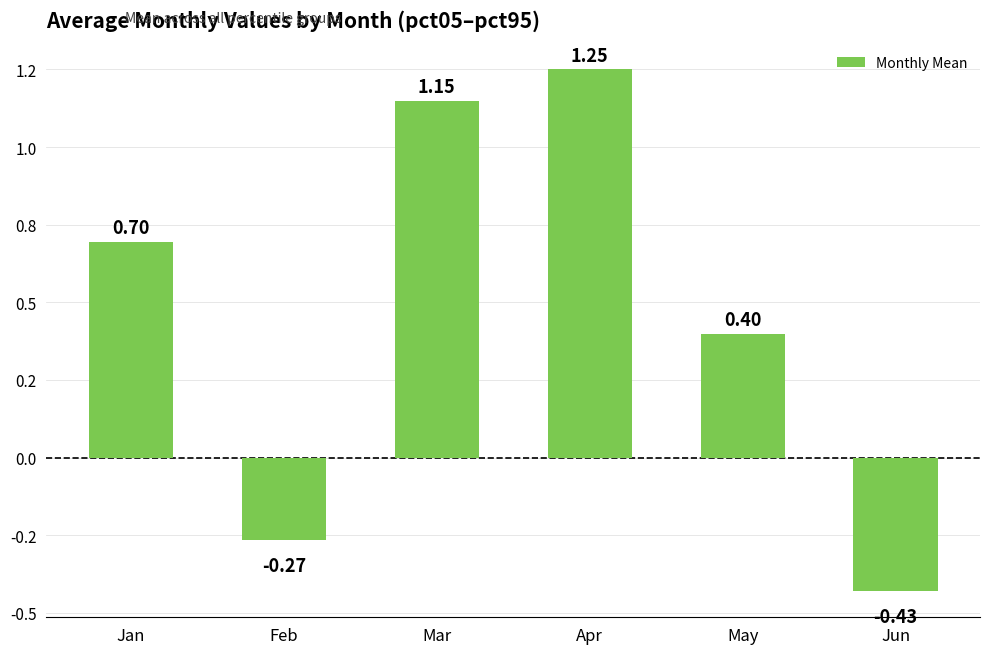

Rank the categories by value from lowest to highest.

Jun, Feb, May, Jan, Mar, Apr